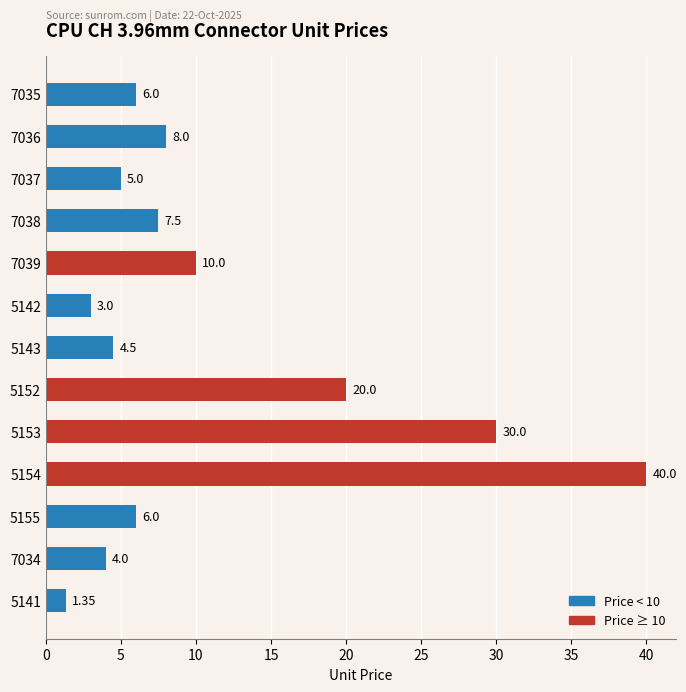

Which category has the highest value across all series?

5154